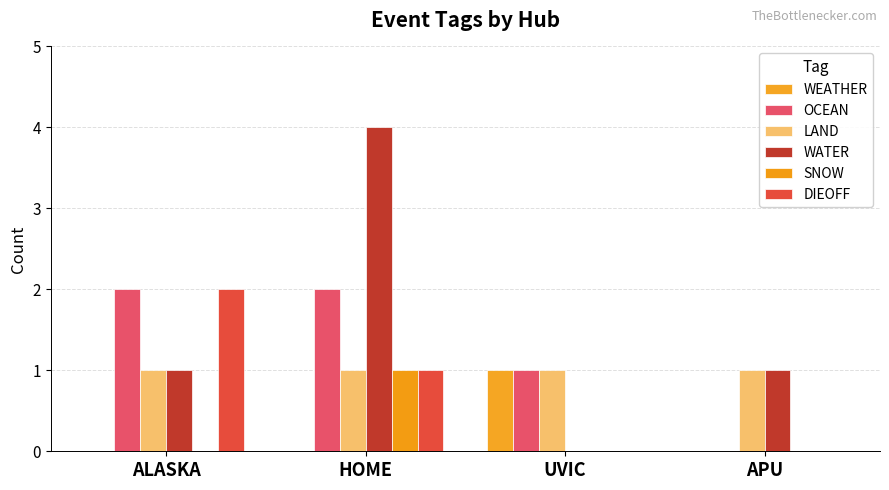

Count the number of categories in the chart.

4